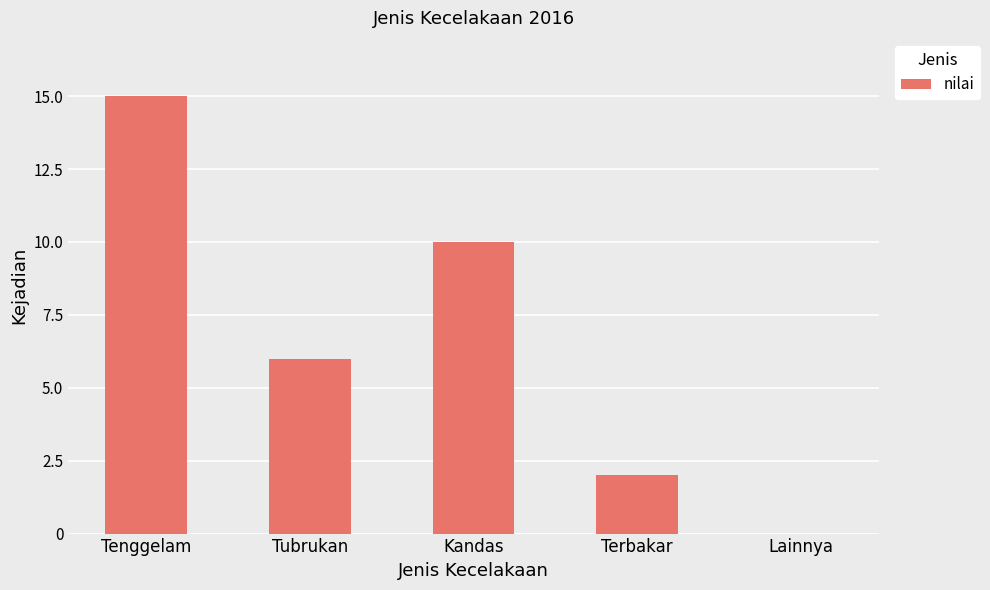

Which label corresponds to the largest value in the chart?

Tenggelam